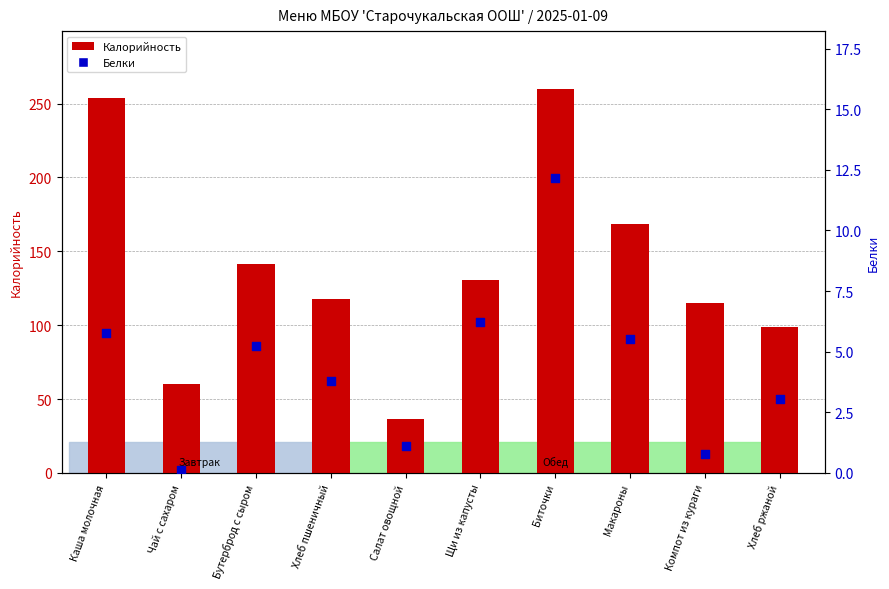

At which category is the sum across all series the highest?

Биточки